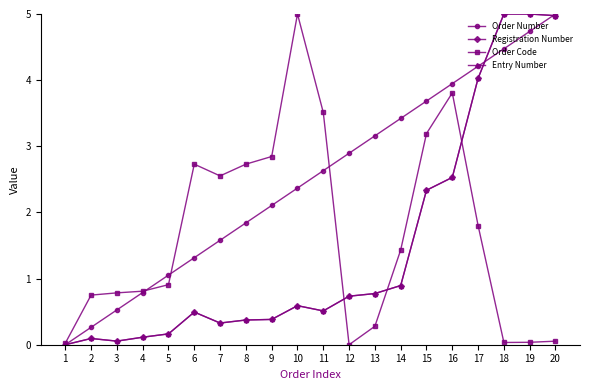

Rank the categories by Entry Number value from highest to lowest.

18, 19, 20, 17, 16, 15, 14, 13, 12, 10, 11, 6, 9, 8, 7, 5, 4, 2, 3, 1